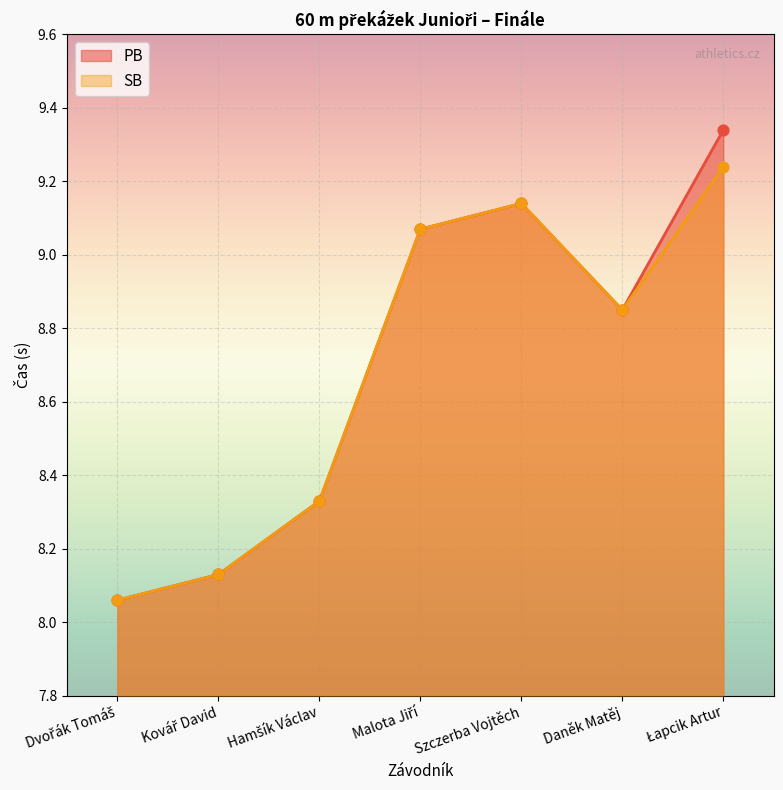

Which series contains the highest Y value?

PB